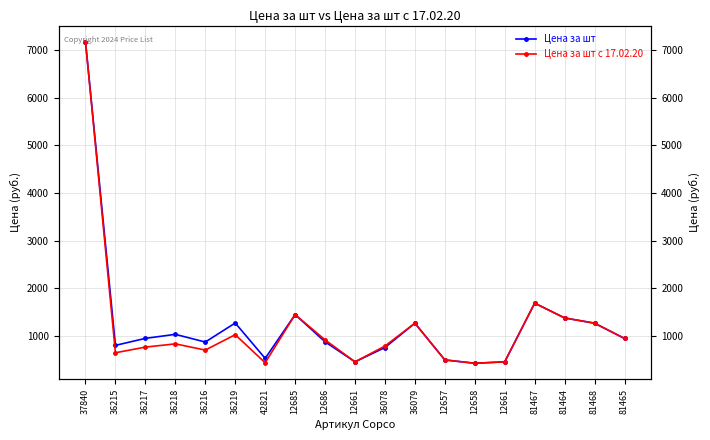

How many values in the Цена за шт series exceed 950?

10